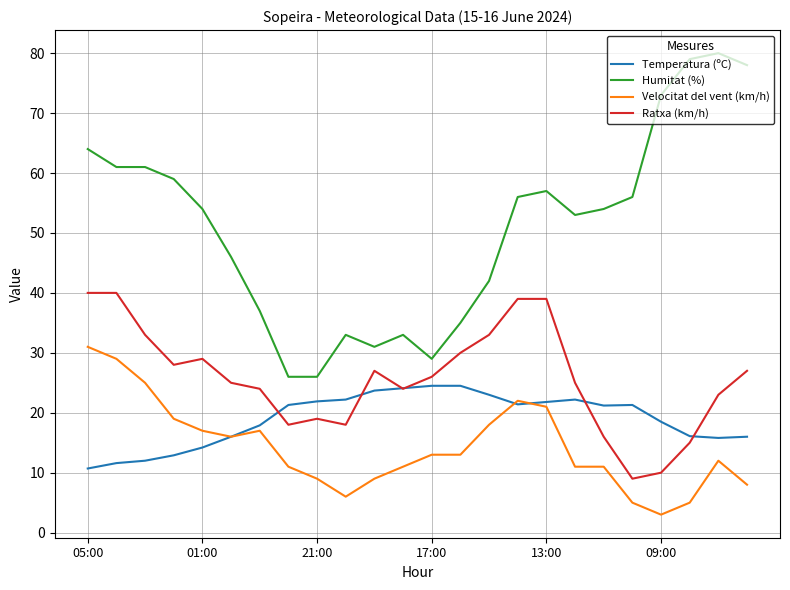

Rank the series by their maximum value, from highest to lowest.

Humitat (%), Ratxa (km/h), Velocitat del vent (km/h), Temperatura (ºC)